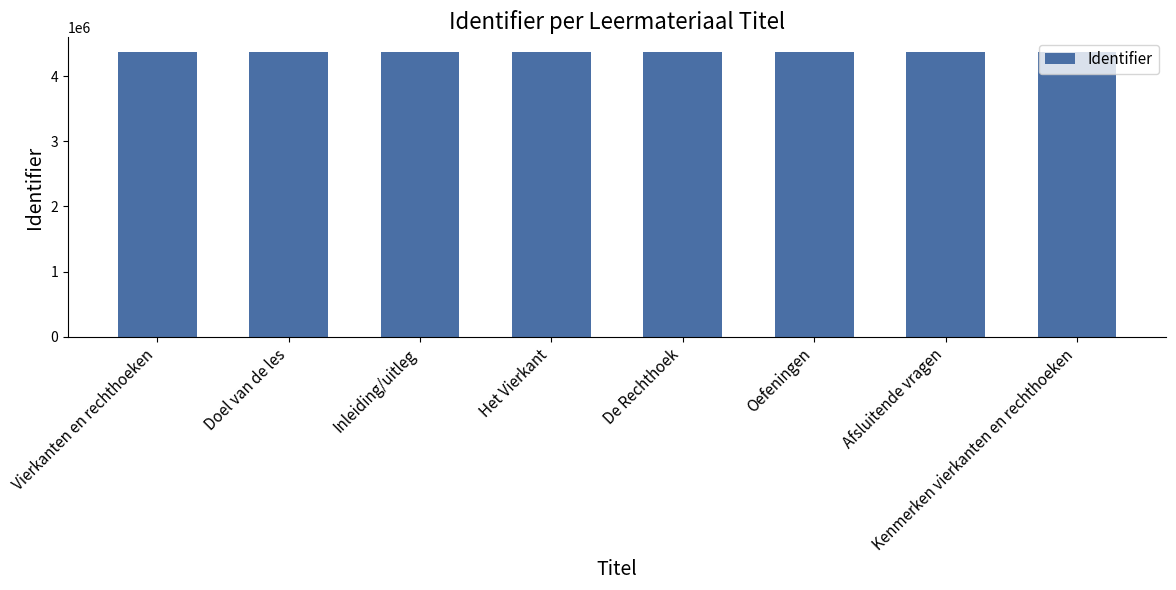

True or false: the data shows 4376032 at Kenmerken vierkanten en rechthoeken.

True